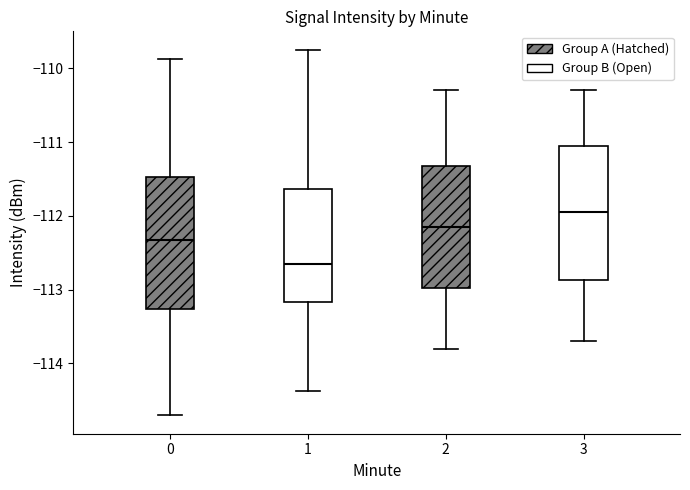

Reading left to right, read every box against the y-axis: the position of its median line, the range the box covers, and the ends of its whiskers. The values are not printed on the chart, so give them approximately, as read against the axis.

0: median -112.3, box -113.3 to -111.5, whiskers -114.7 to -109.9
1: median -112.6, box -113.2 to -111.6, whiskers -114.4 to -109.7
2: median -112.1, box -113.0 to -111.3, whiskers -113.8 to -110.3
3: median -111.9, box -112.9 to -111.0, whiskers -113.7 to -110.3